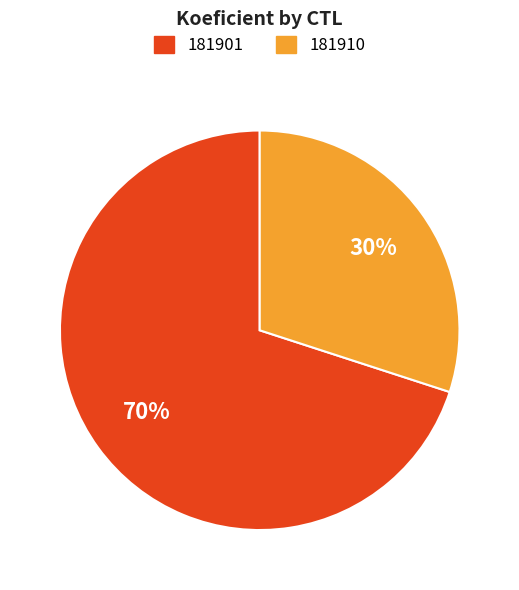

True or false: 181901 accounts for 59% of the total.

False